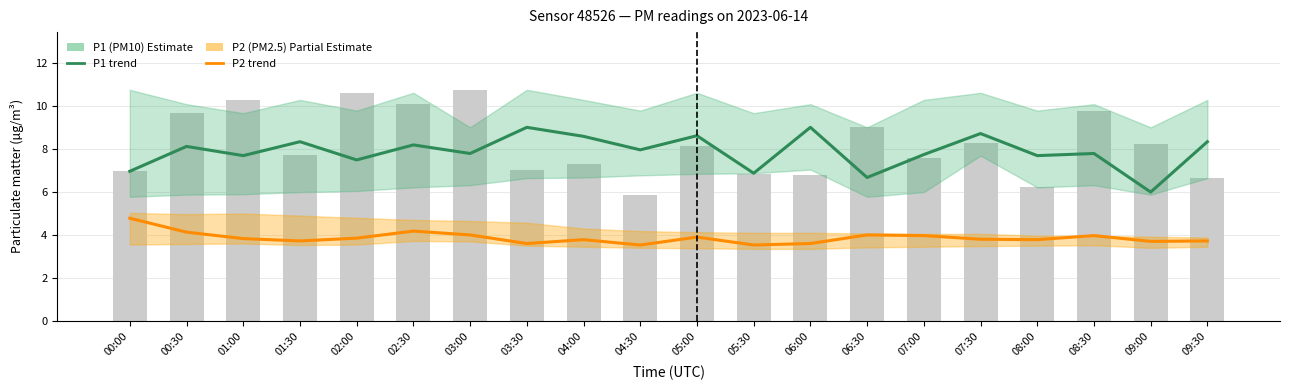

How many distinct data groups are displayed?

2